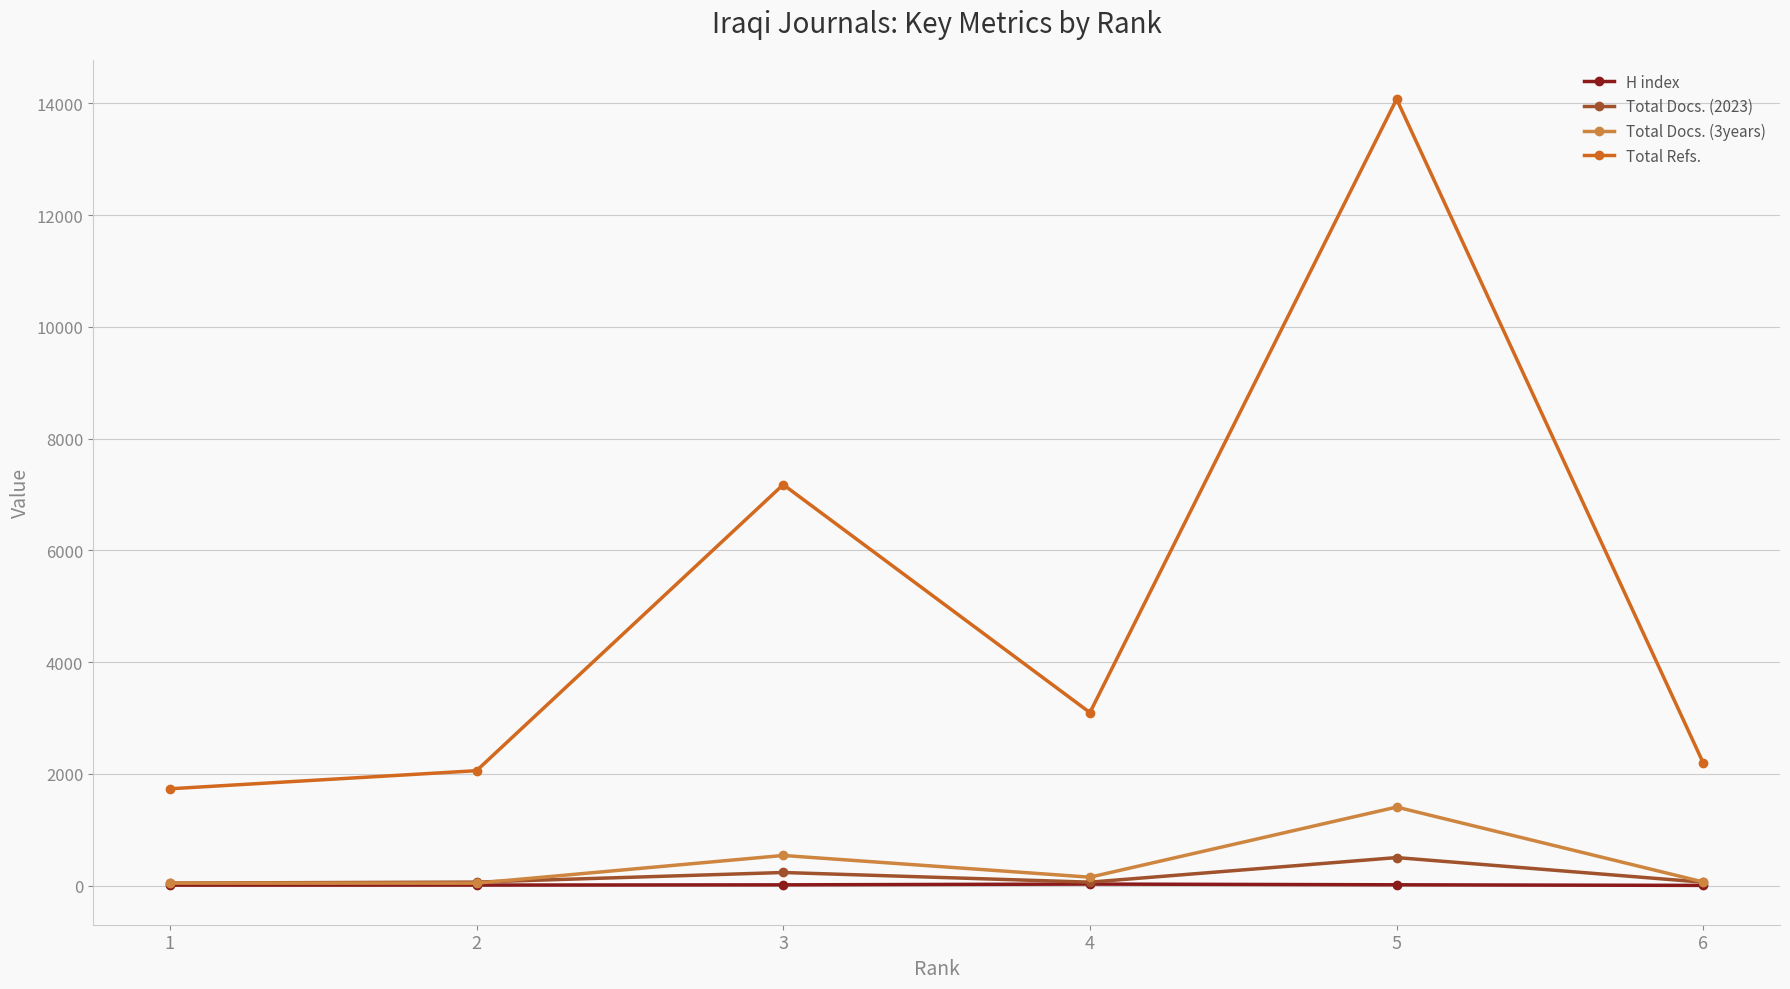

What is the sum of the Total Refs. values at 5 and 2?

16134